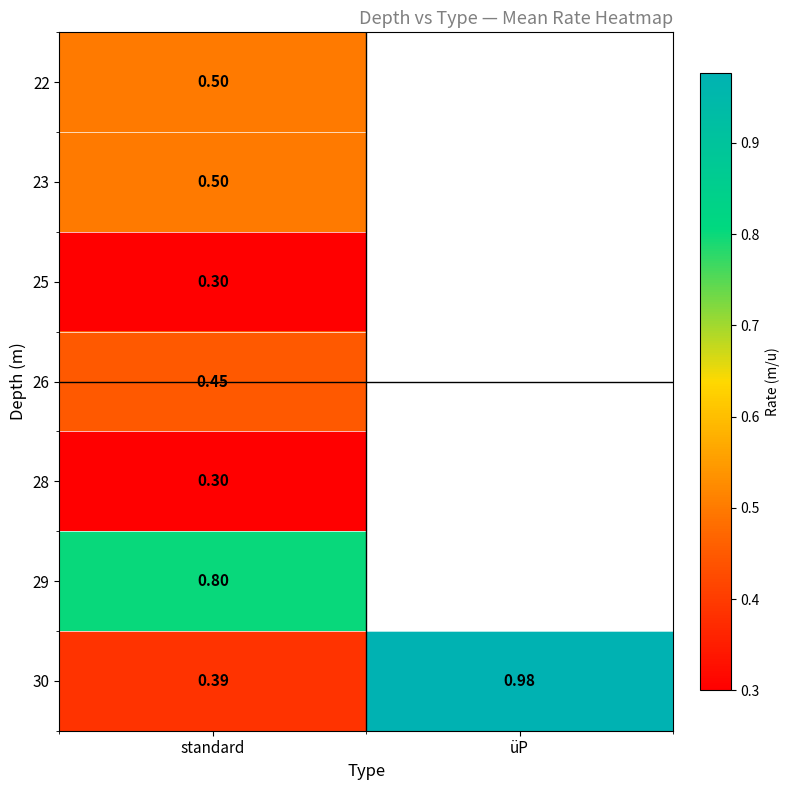

What is the smallest value displayed?

0.3